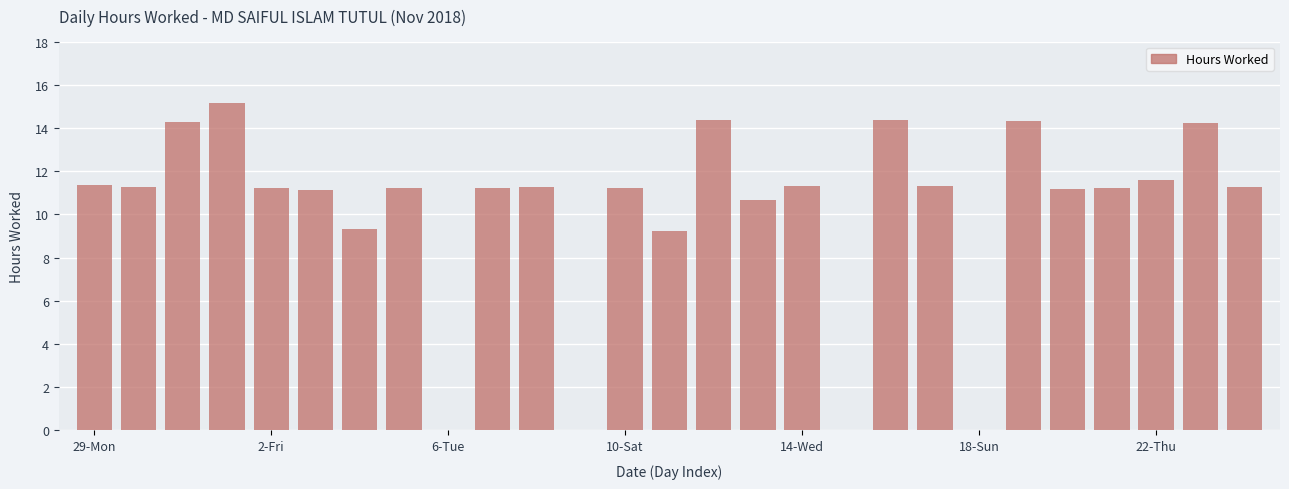

What is the maximum value shown in the chart?

15.2